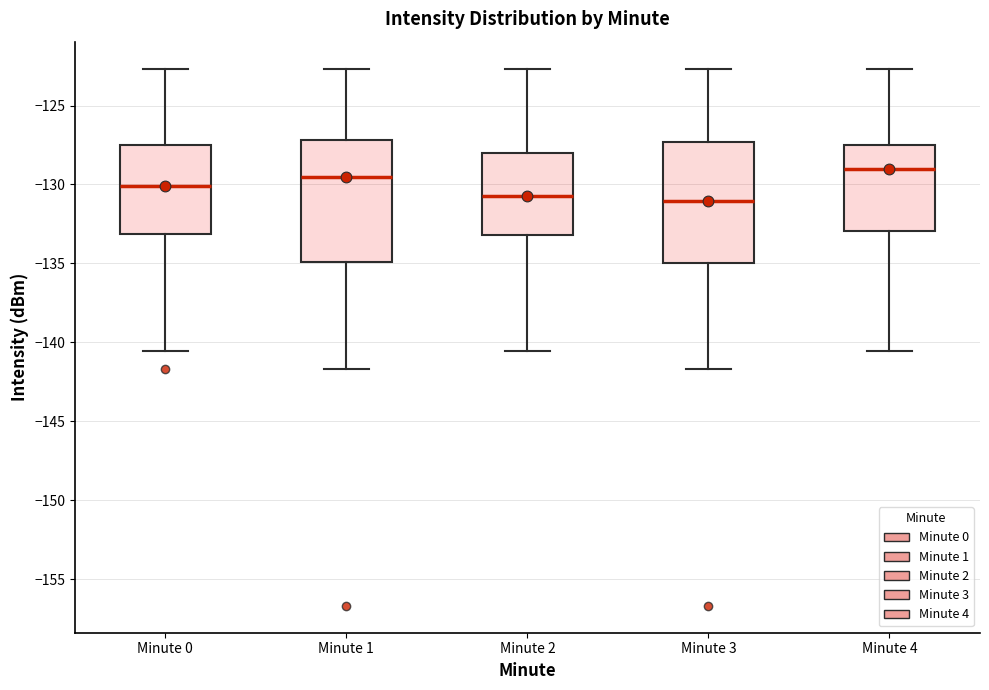

Reading left to right, read every box against the y-axis: the position of its median line, the range the box covers, and the ends of its whiskers. The values are not printed on the chart, so give them approximately, as read against the axis.

Minute 0: median -130.0, box -133.0 to -127.5, whiskers -140.5 to -122.5
Minute 1: median -129.5, box -135.0 to -127.0, whiskers -141.5 to -122.5
Minute 2: median -131.0, box -133.0 to -128.0, whiskers -140.5 to -122.5
Minute 3: median -131.0, box -135.0 to -127.5, whiskers -141.5 to -122.5
Minute 4: median -129.0, box -133.0 to -127.5, whiskers -140.5 to -122.5